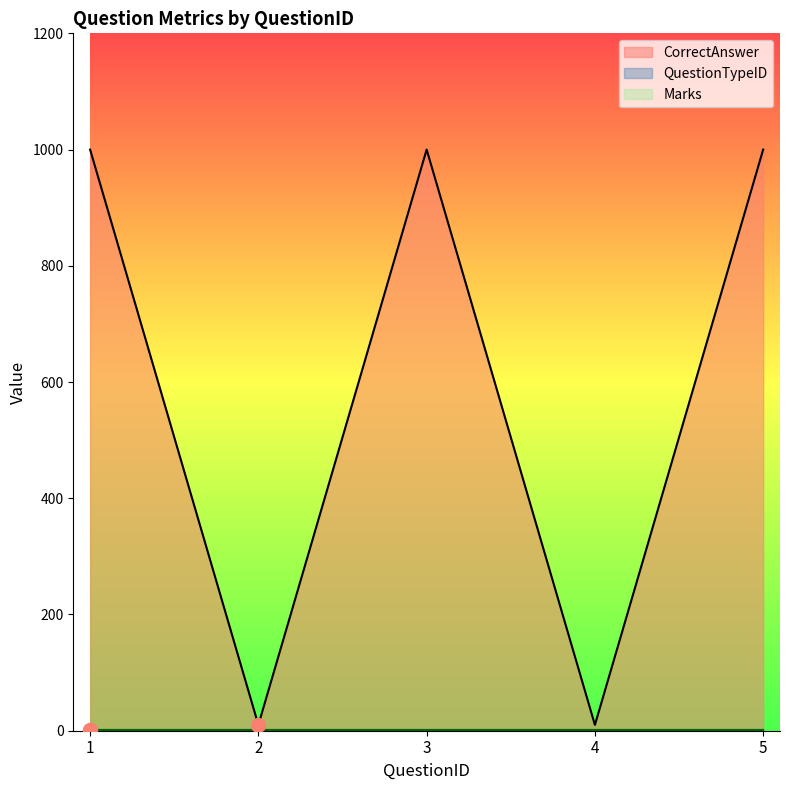

Is the value of QuestionTypeID at 5 greater than the value of Marks at 5?

No